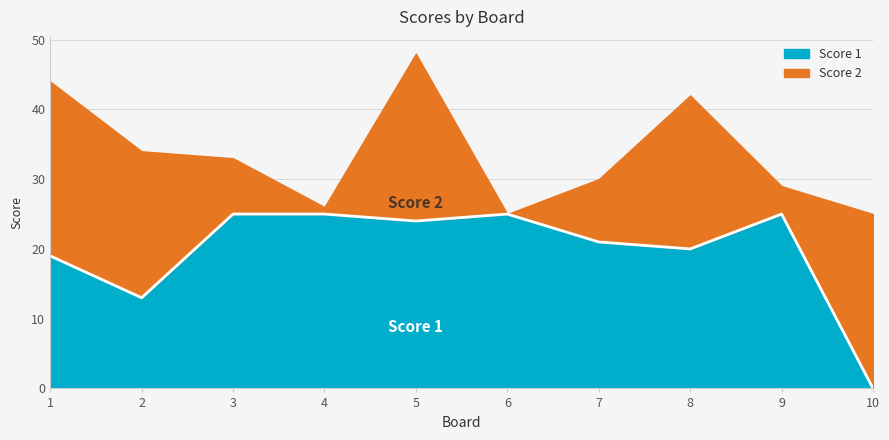

The chart shows a value of 25 at 4. True or false?

True